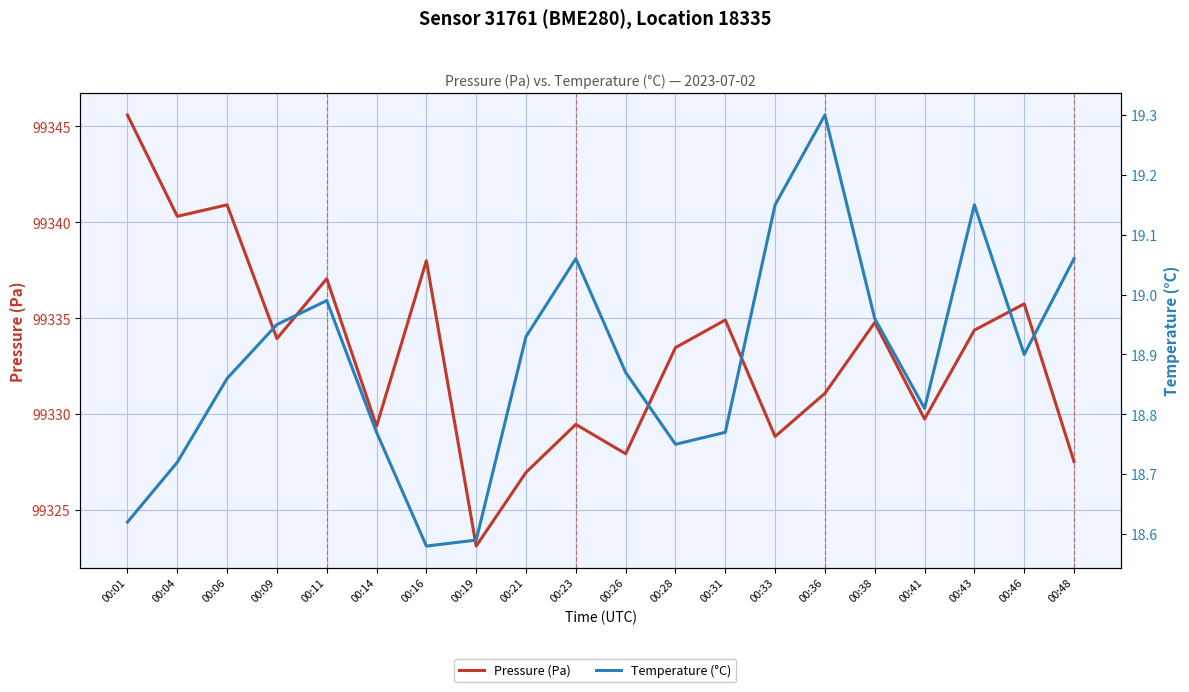

Between 00:09 and 00:43, which series saw the biggest shift?

Pressure (Pa)